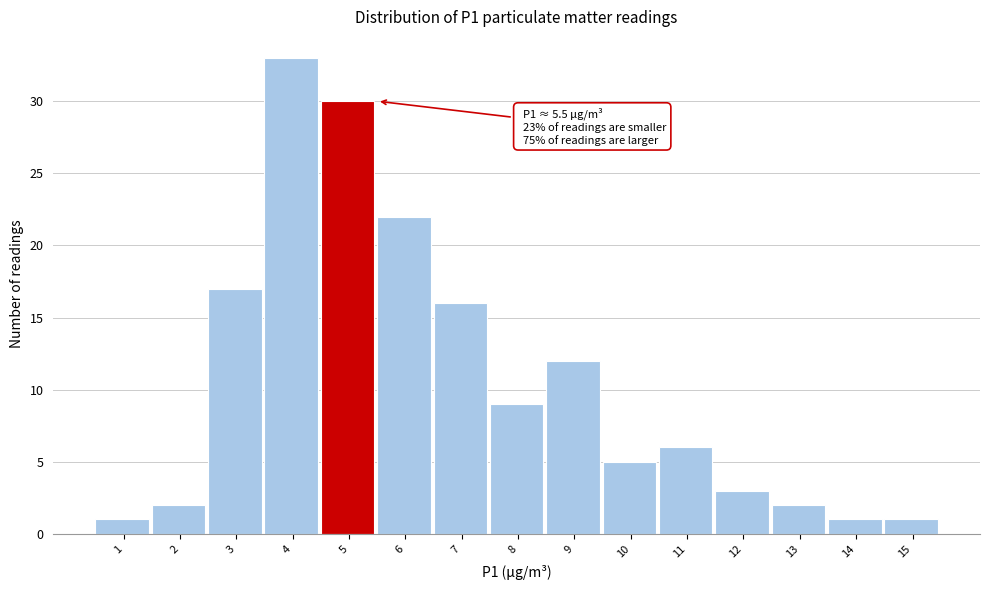

Reading left to right, list all the values displayed in this chart.

1=1	2=2	3=17	4=33	5=30	6=22	7=16	8=9	9=12	10=5	11=6	12=3	13=2	14=1	15=1